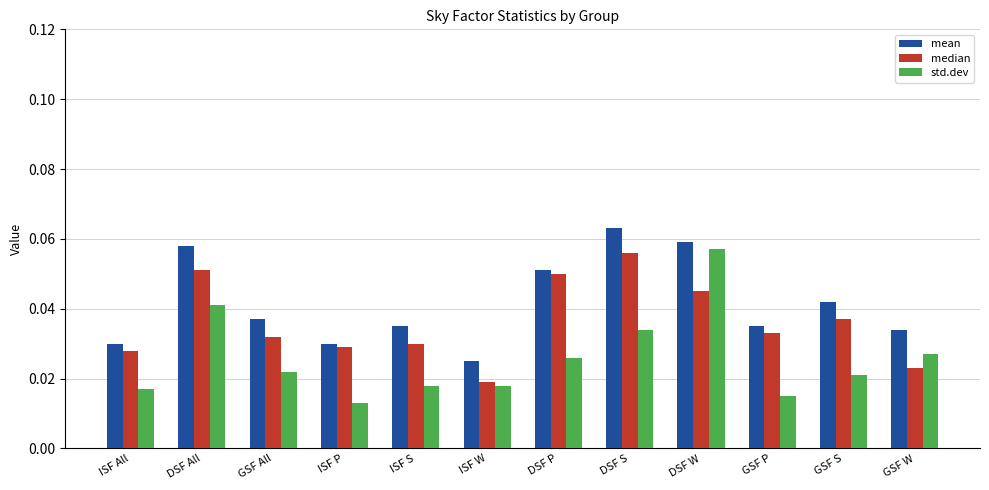

Which category has the highest value across all series?

DSF S